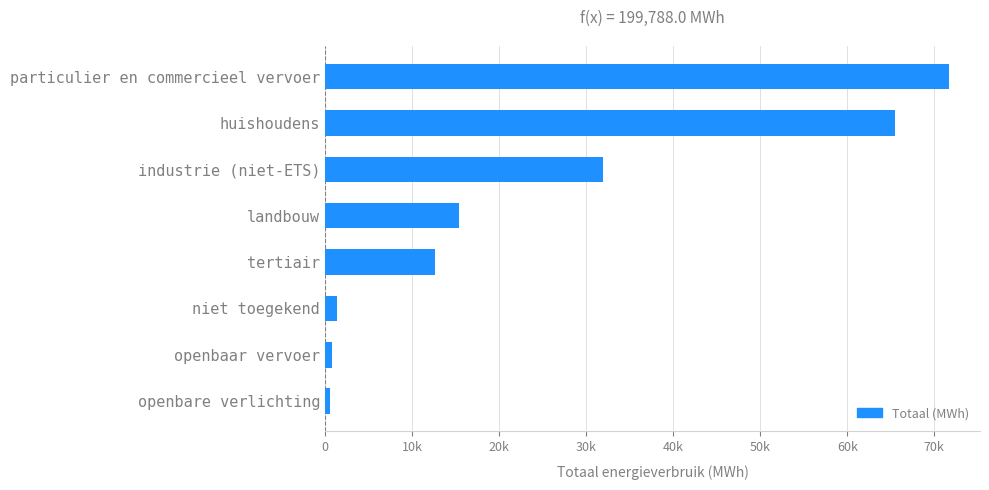

Does the chart contain any negative values?

No